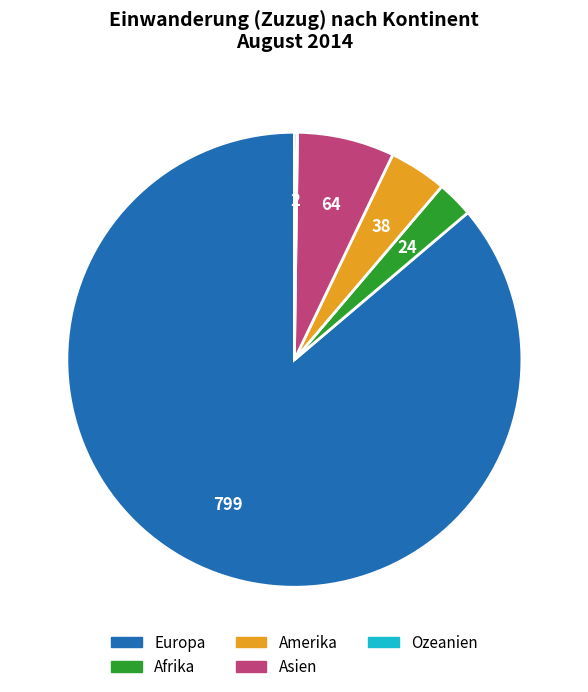

Does any single category account for the majority?

Yes